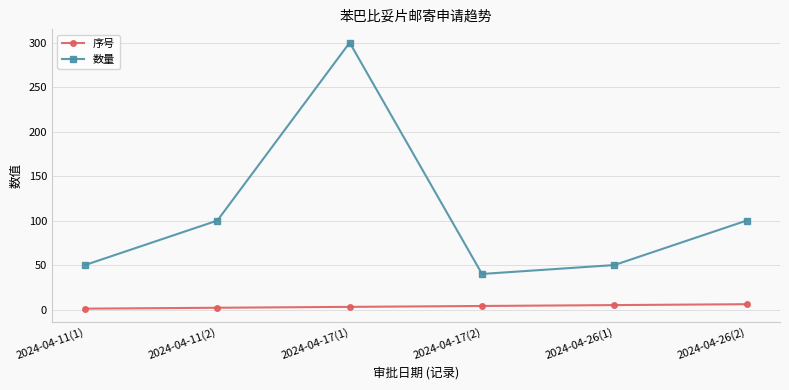

True or false: 序号 and 数量 intersect in this chart.

False